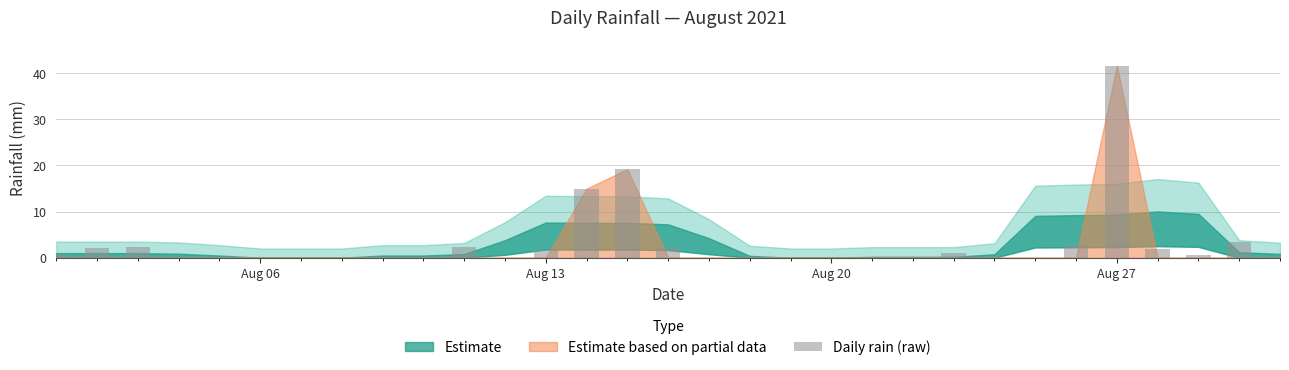

What is the greatest value displayed?

41.6